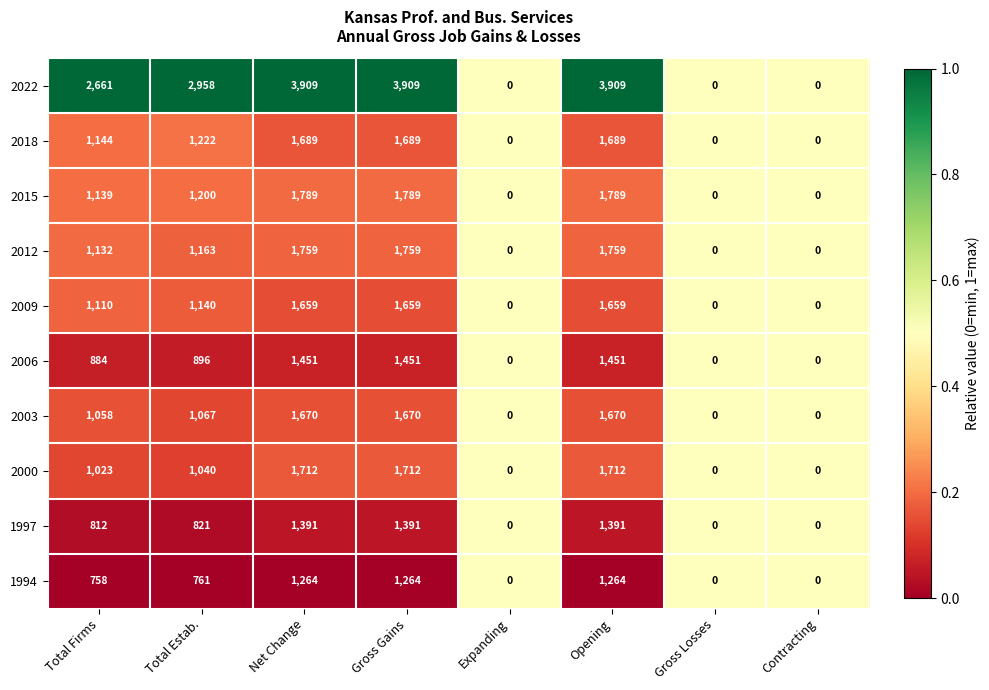

At Net Change, list the series in order from smallest to largest.

1994, 1997, 2006, 2009, 2003, 2018, 2000, 2012, 2015, 2022